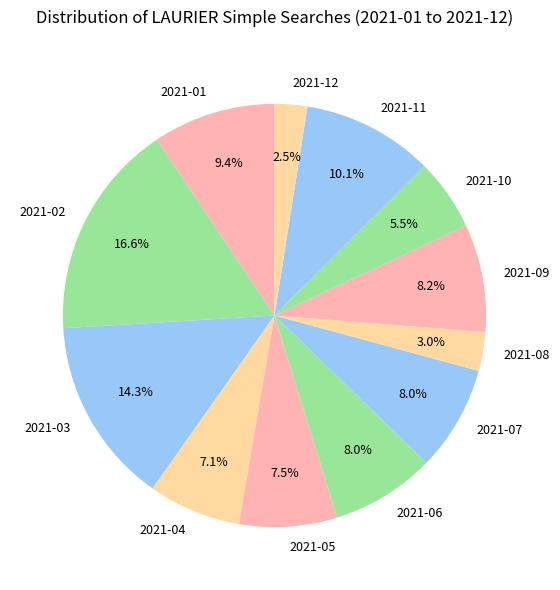

What is the ratio of the value at 2021-12 to the value at 2021-07?

0.3